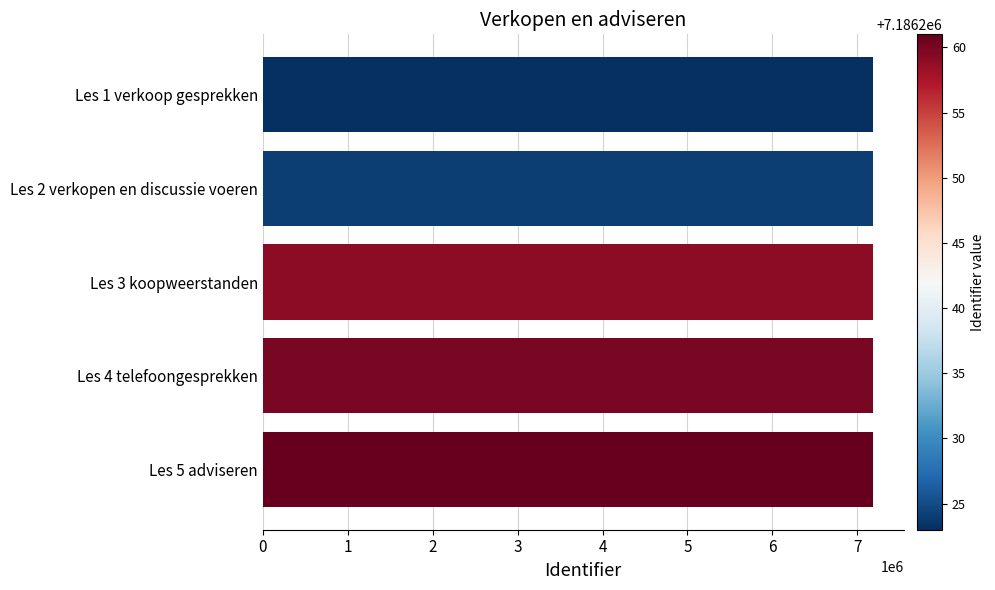

Is it true that the value at Les 4 telefoongesprekken is 7186260?

True